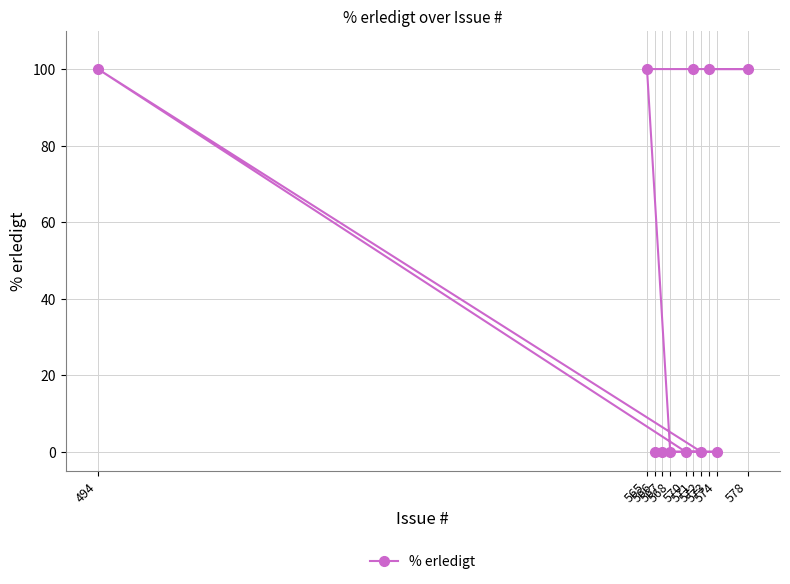

Is this an area chart (filled region under the line)?

No